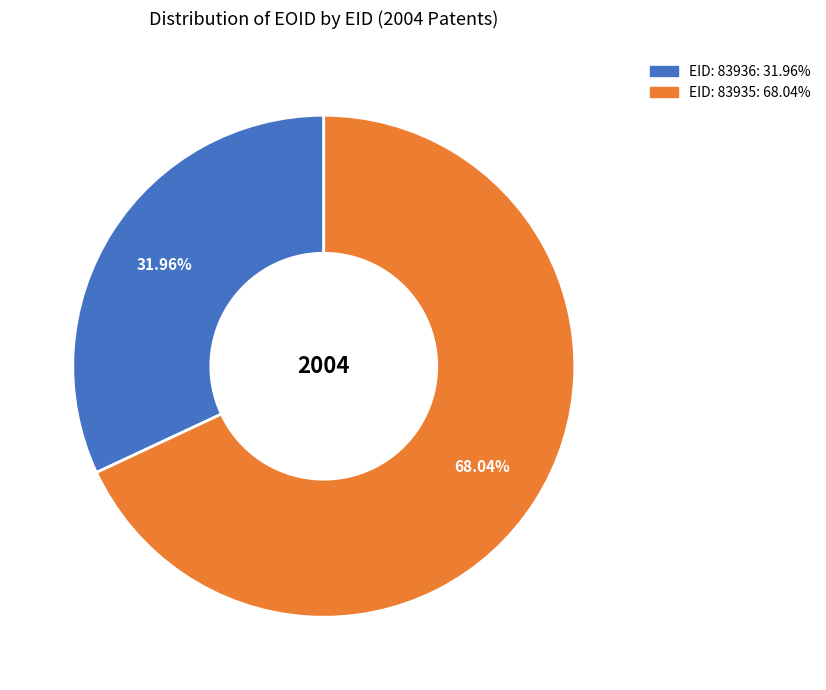

Is there a majority slice in this chart?

Yes